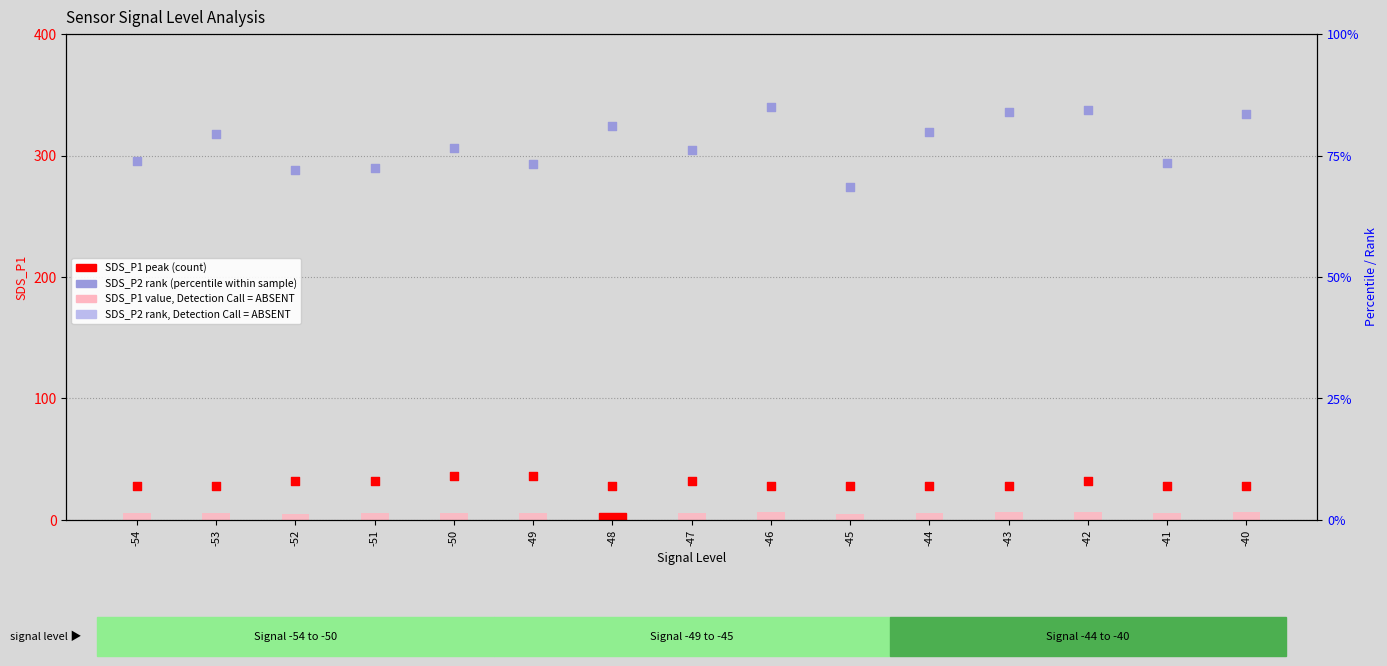

Which series has the largest Y range (max minus min)?

SDS_P2 (rank, Detection Call = ABSENT)